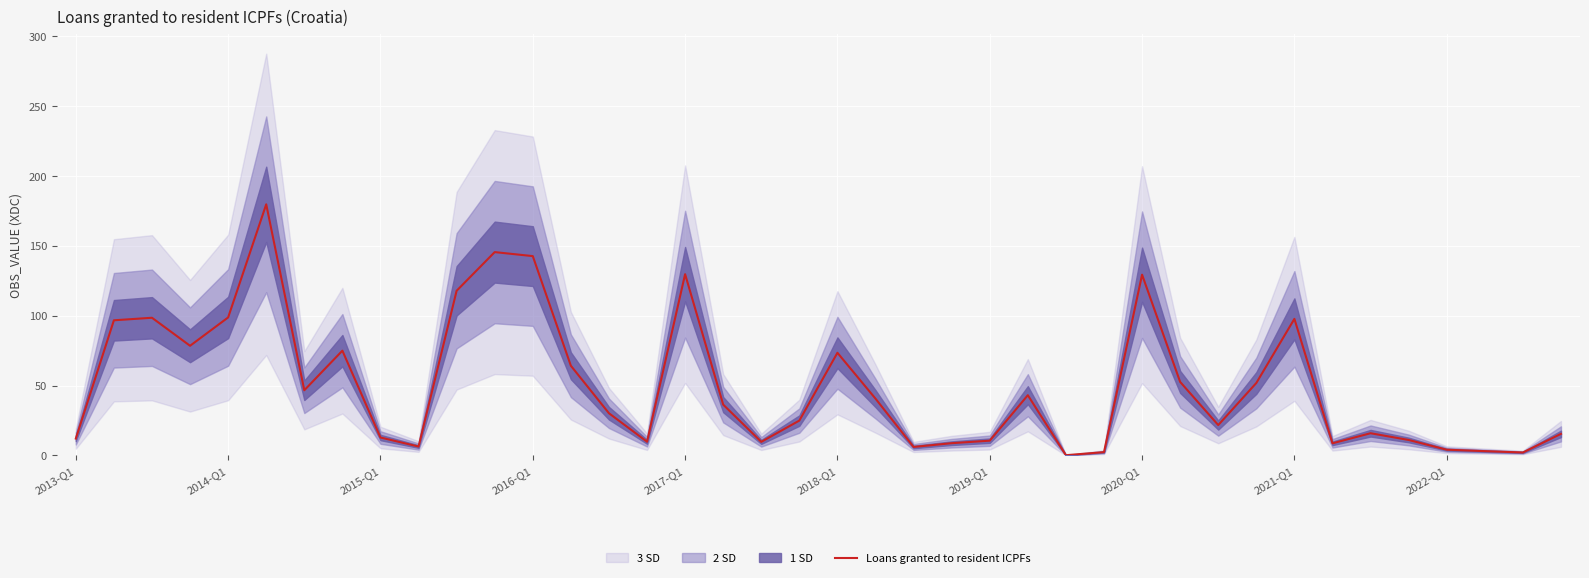

Does the chart display data point markers on the line(s)?

No